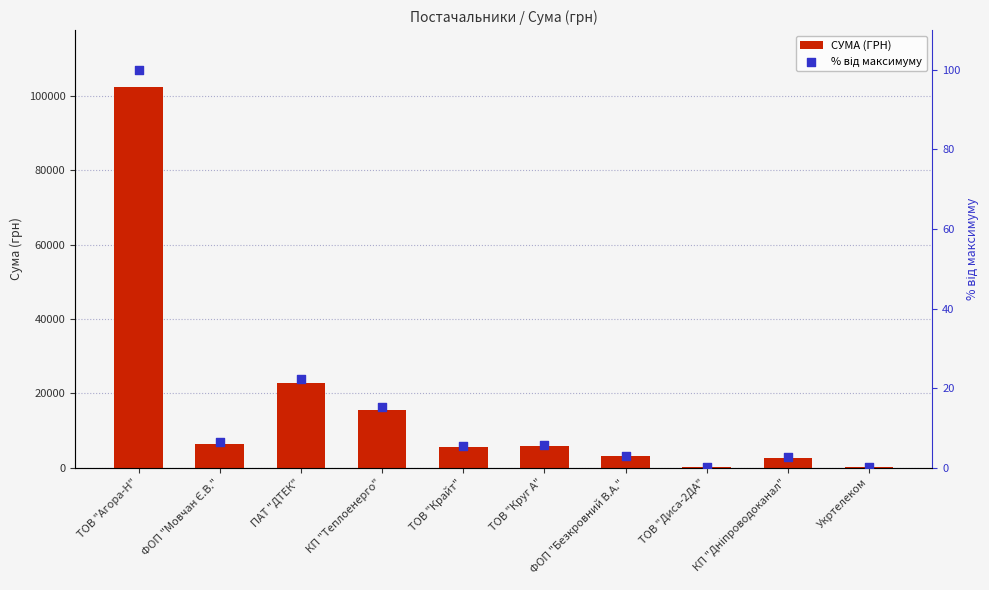

At how many categories does at least one series exceed 99240?

1